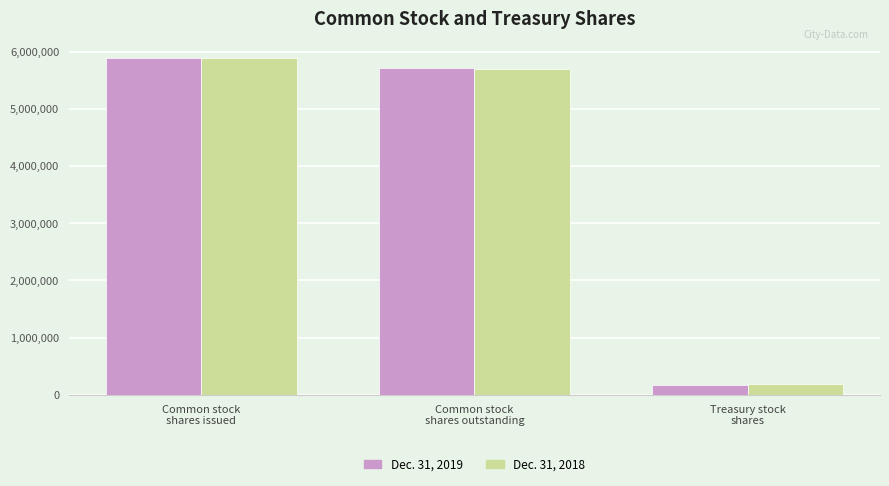

Reading left to right, list all the values displayed in this chart.

Dec. 31, 2019: Common stock
shares issued=5887899	Common stock
shares outstanding=5715377	Treasury stock
shares=172522
Dec. 31, 2018: Common stock
shares issued=5887899	Common stock
shares outstanding=5703402	Treasury stock
shares=184497